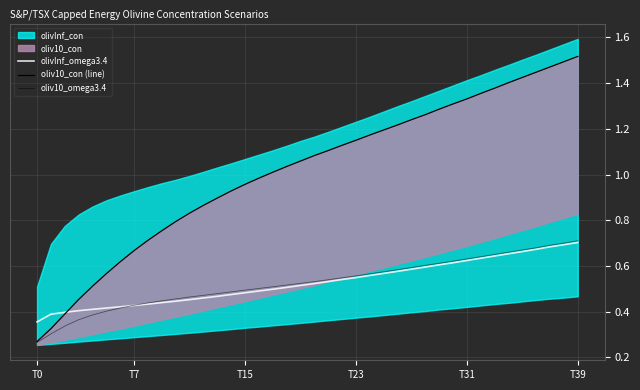

What is the value of the oliv10_con (line) point at the 21st from the left?

1.1